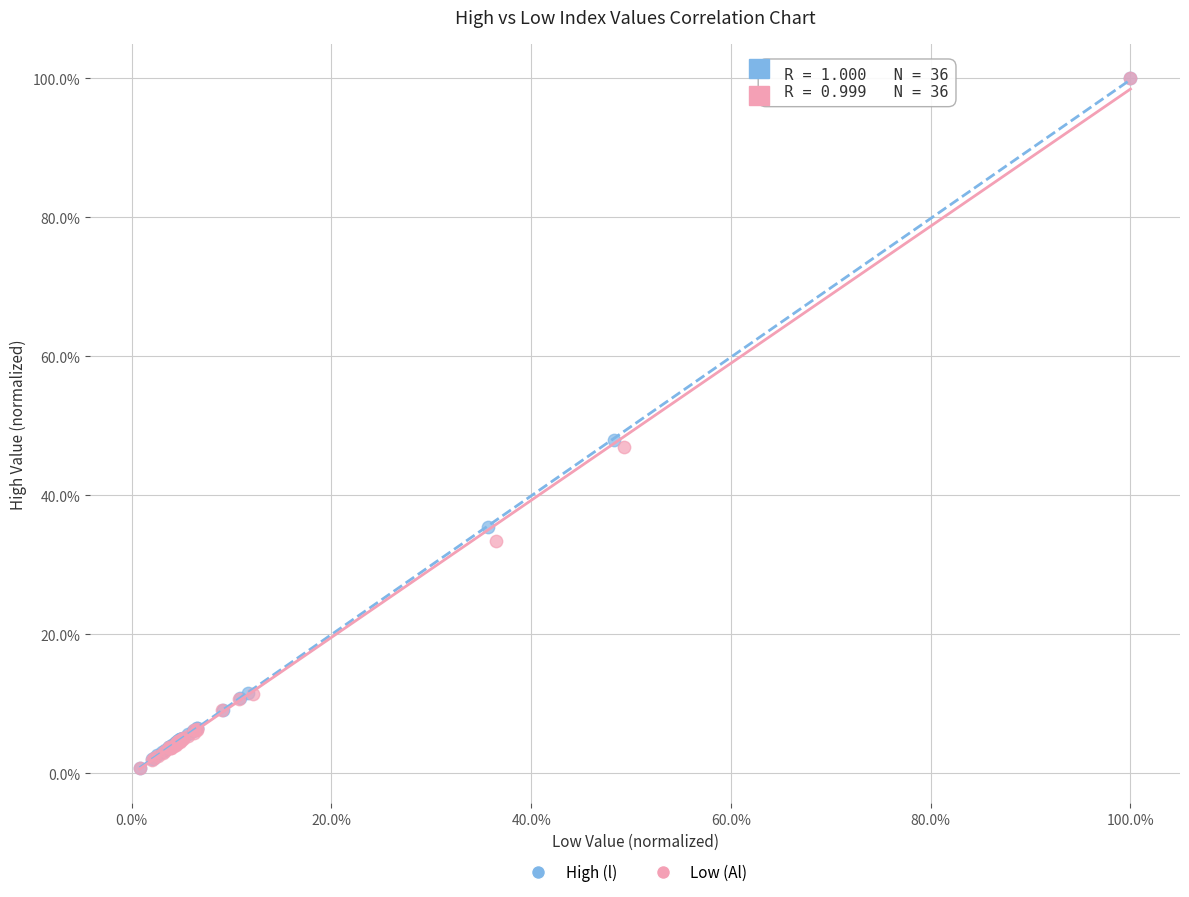

What are all the series names shown in the legend?

High (l), Low (Al)